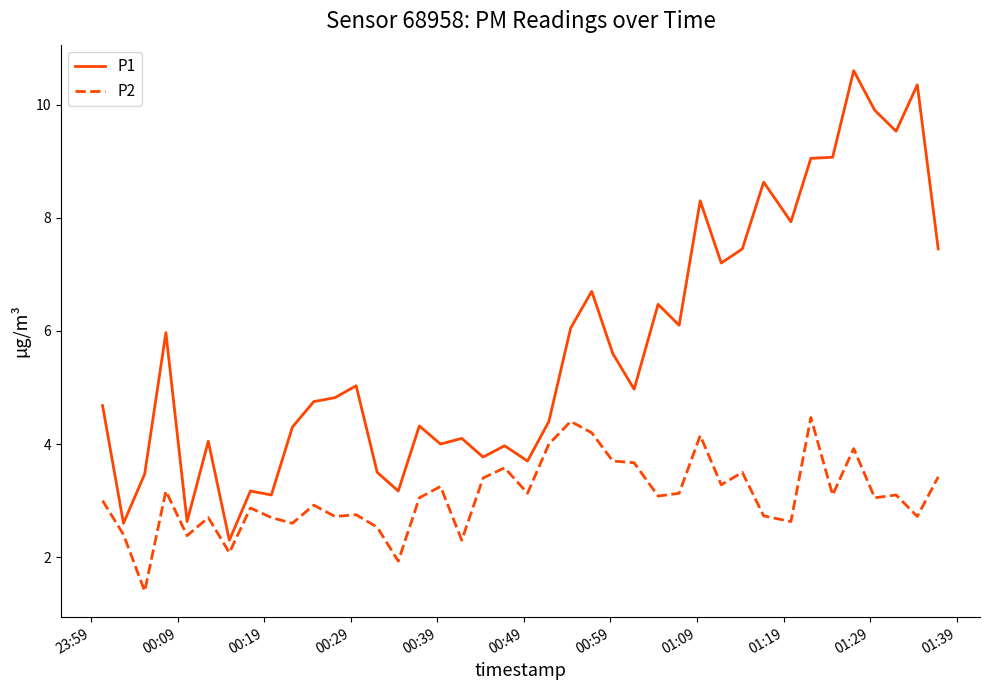

What is the sum of all P1 values?

227.2